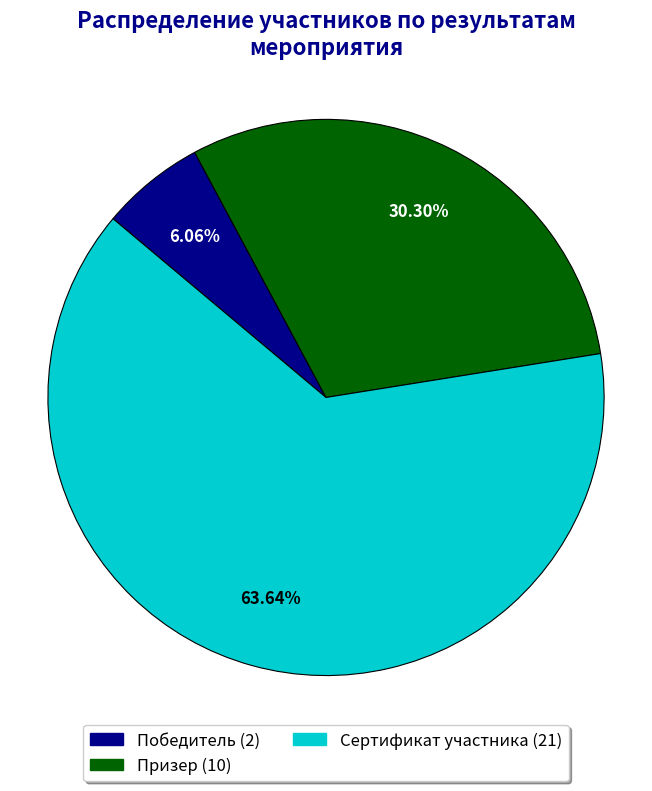

Does any single category account for the majority?

Yes